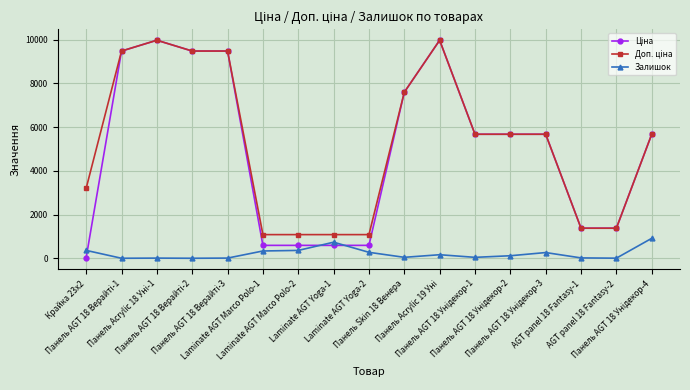

True or false: Залишок has more than 2 points higher than both neighbors.

True